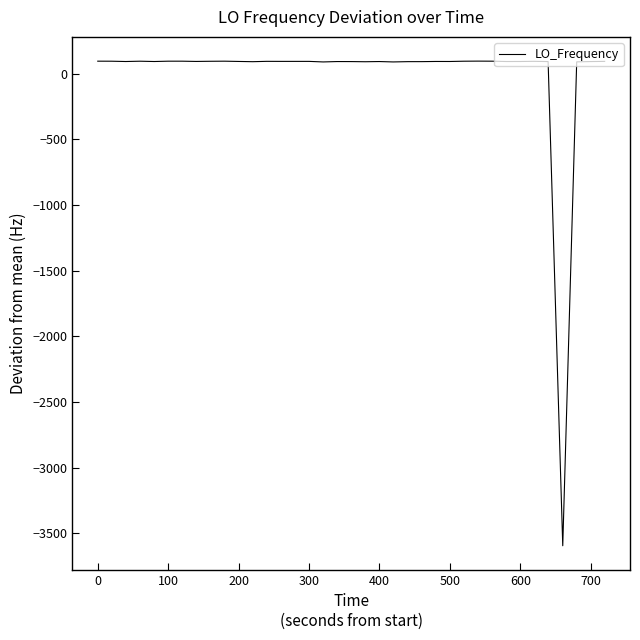

What is the difference between the maximum and minimum values?

3688.1